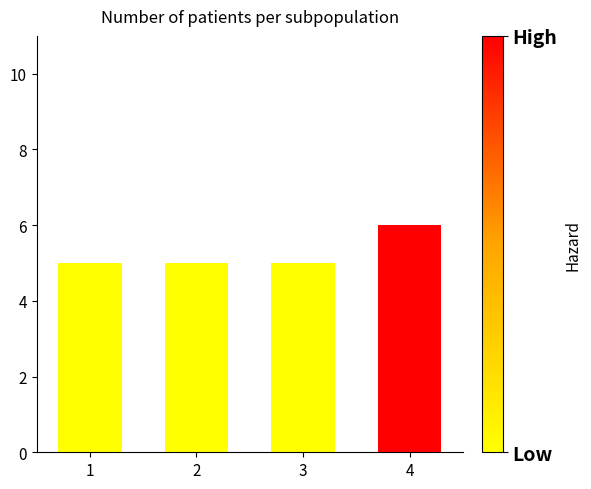

What is the change in value from 1 to 4?

+1